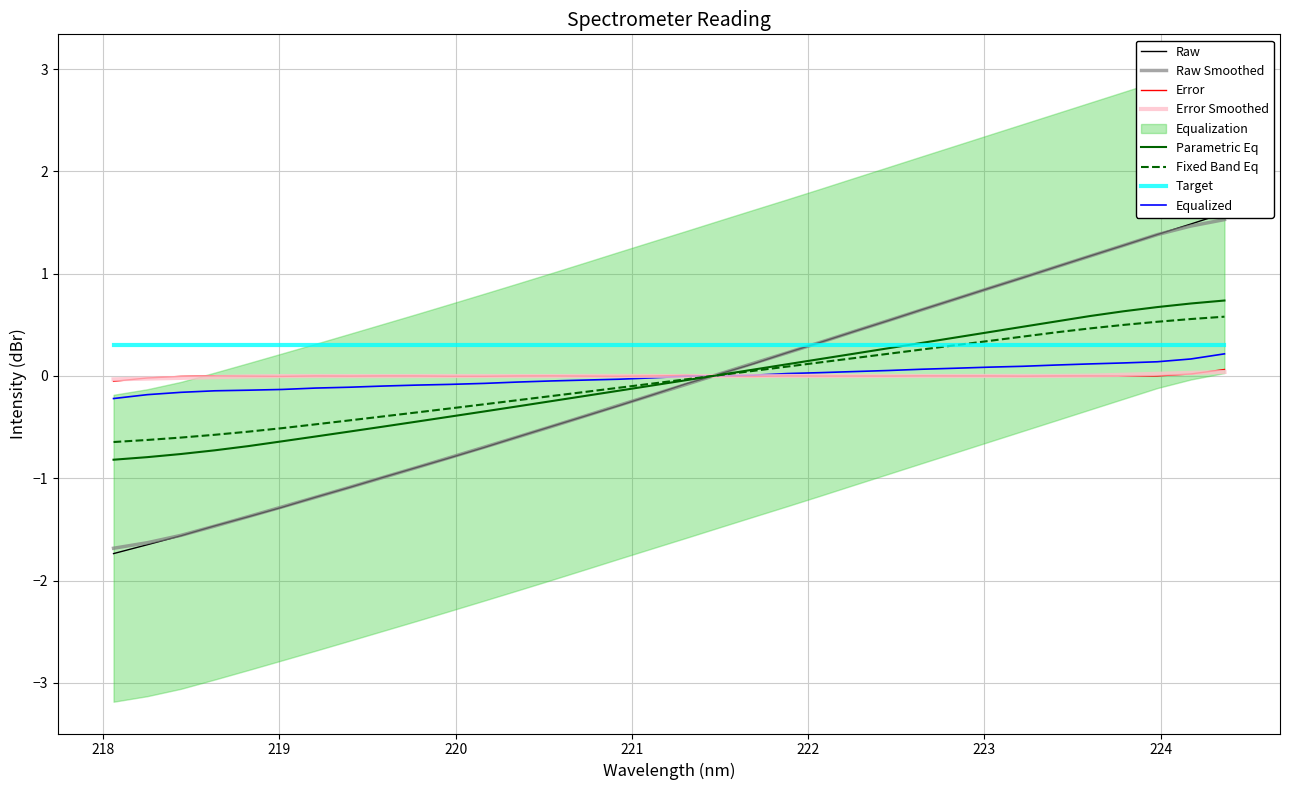

What is the minimum value for Raw Smoothed?

-1.7